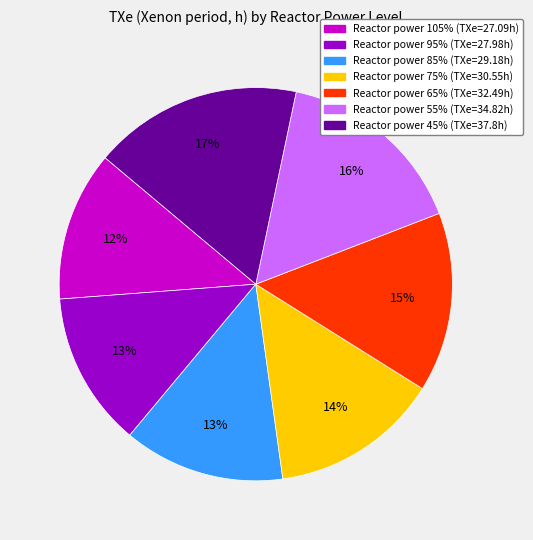

Is there a majority slice in this chart?

No